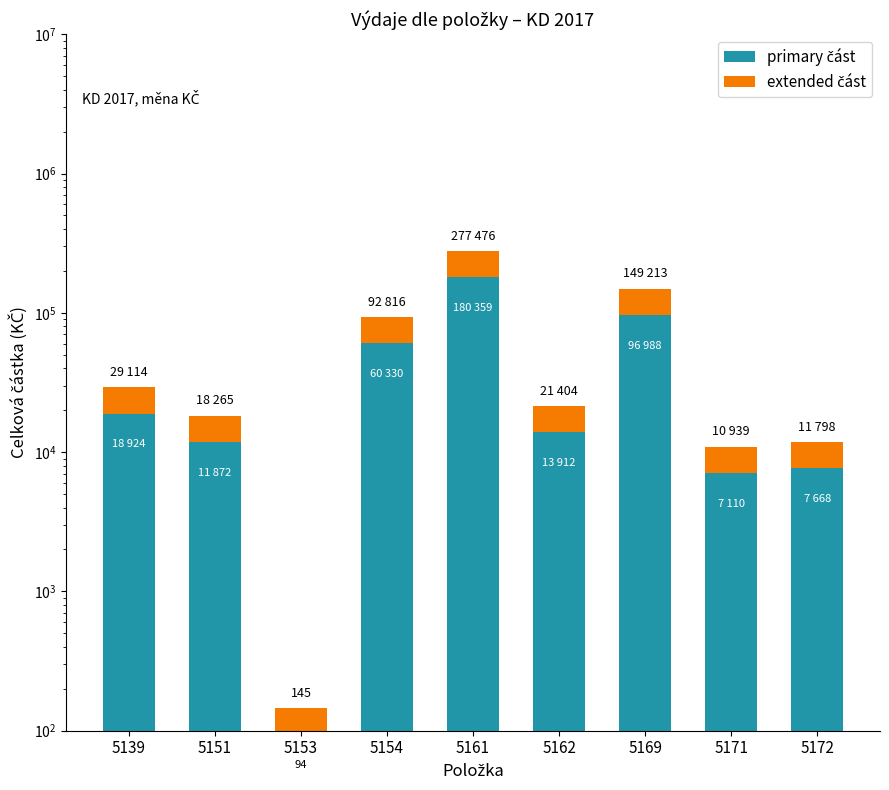

What is the difference between the maximum and minimum values in the primary část series?

180265.0